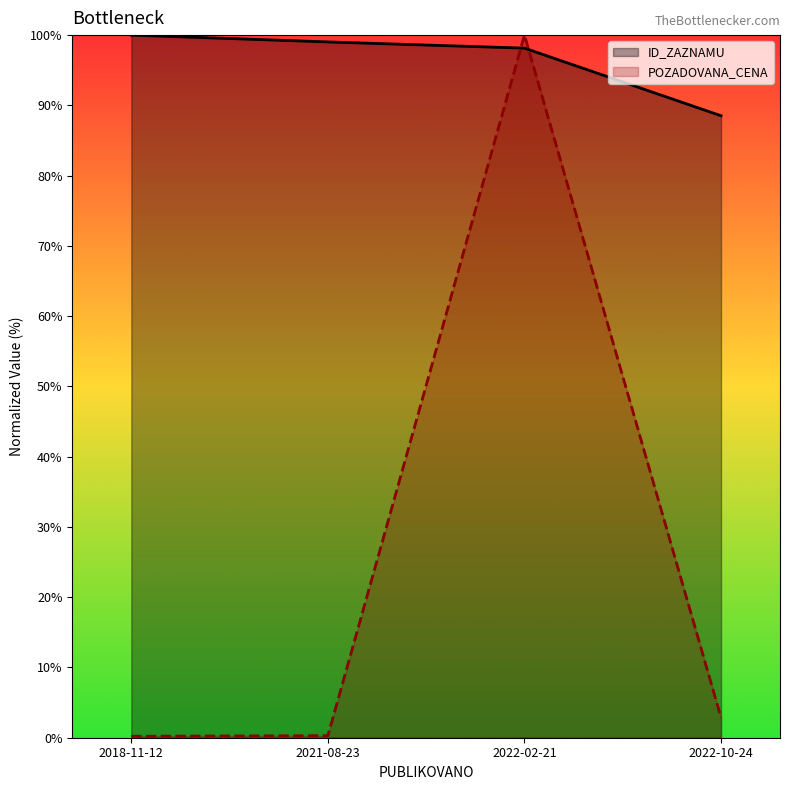

Which series has the widest spread of values?

POZADOVANA_CENA